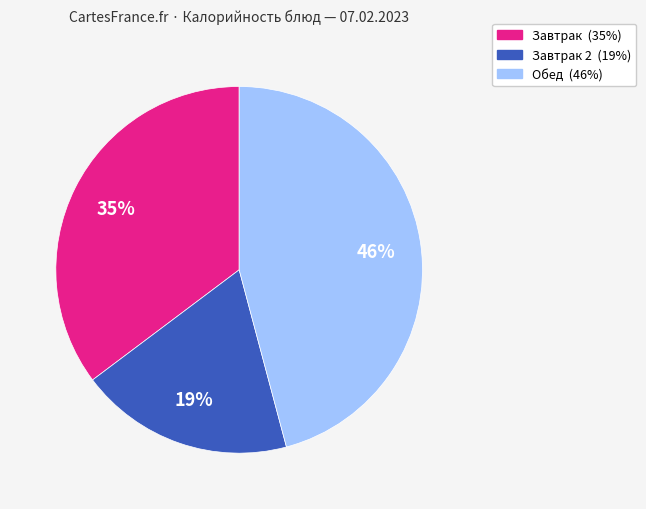

To the nearest percent, what is the average slice percentage?

33%